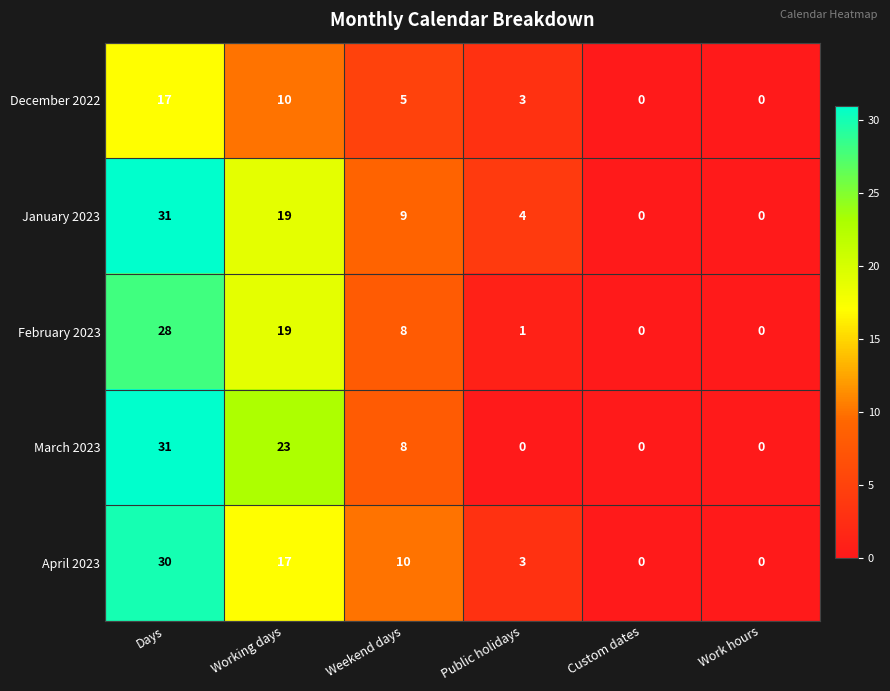

What is the sum of the March 2023 values at Work hours and Weekend days?

8